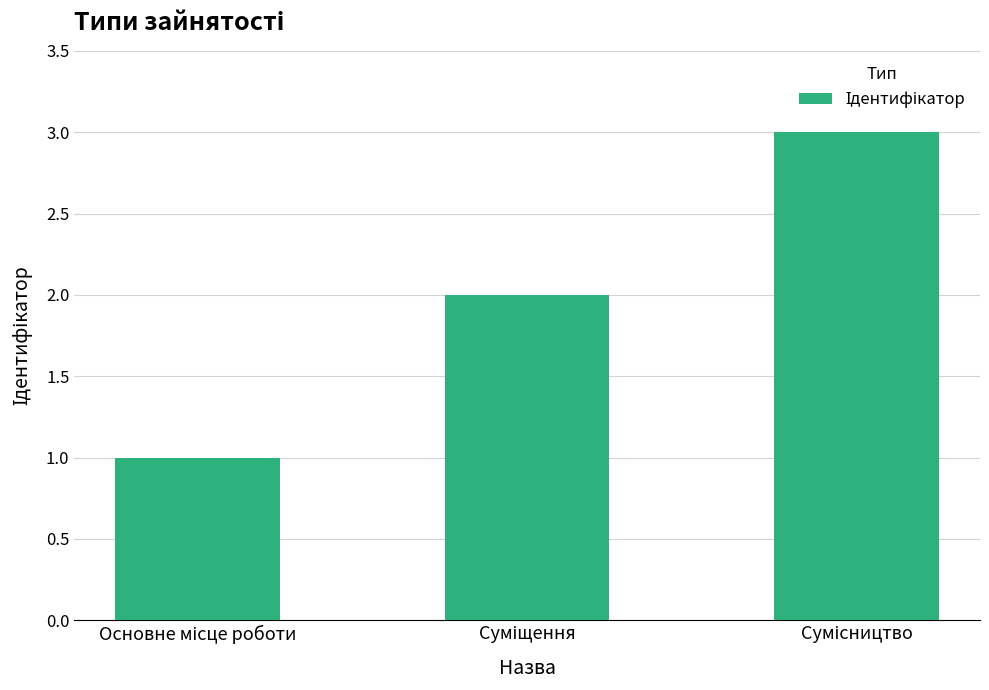

What is the sum of all values?

6